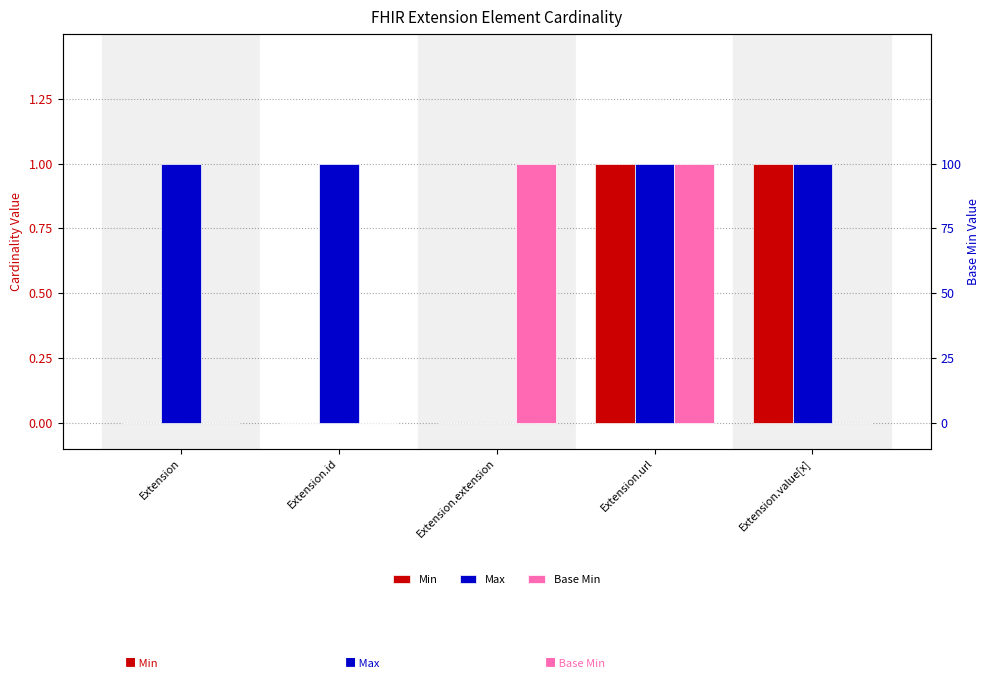

Where is Max nearest to the value 0?

Extension.extension